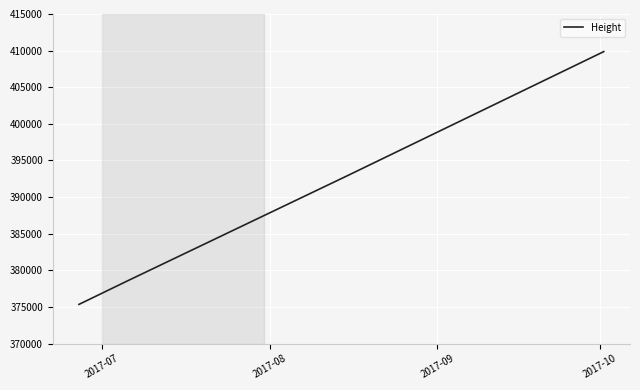

What is the minimum value shown in the chart?

375347